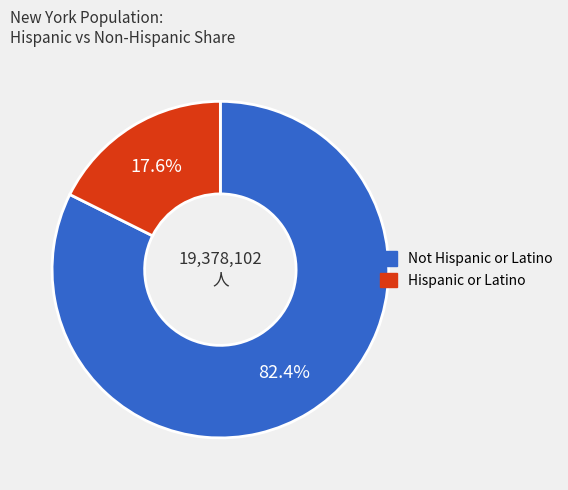

Does any single category account for the majority?

Yes